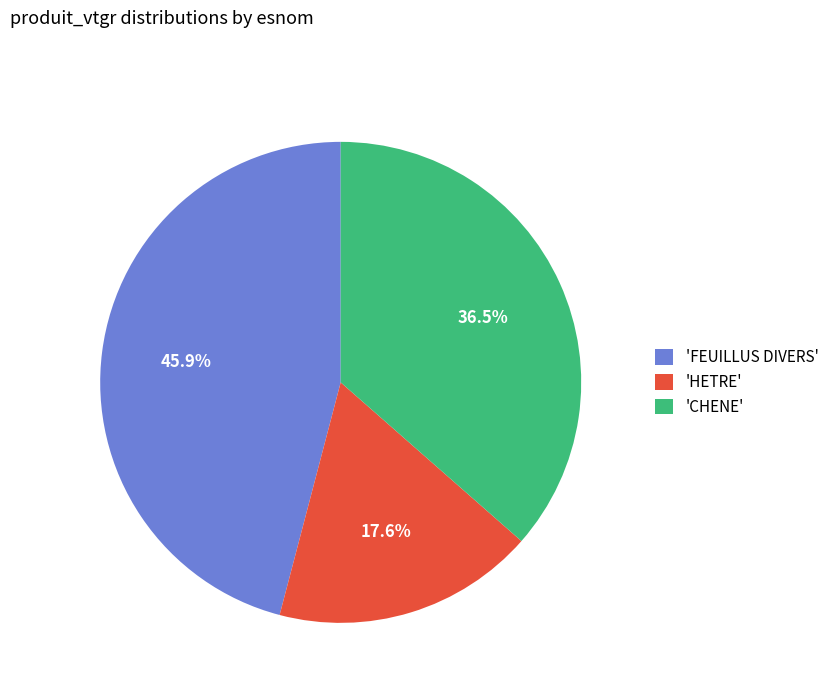

What is the total percentage of 'HETRE' and 'CHENE'?

54.1%